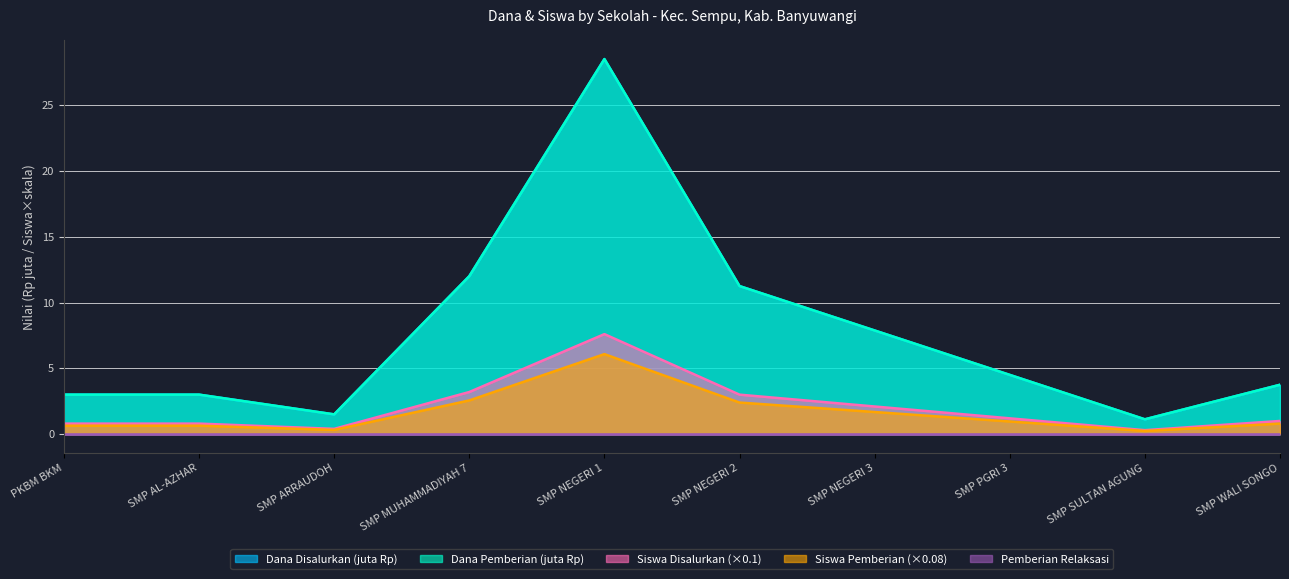

Does the chart display data point markers on the line(s)?

No